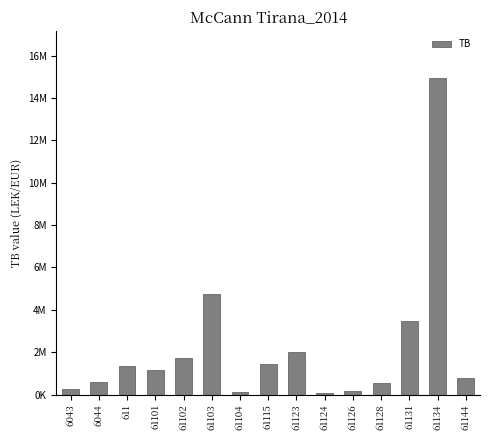

What is the greatest value displayed?

14931158.8